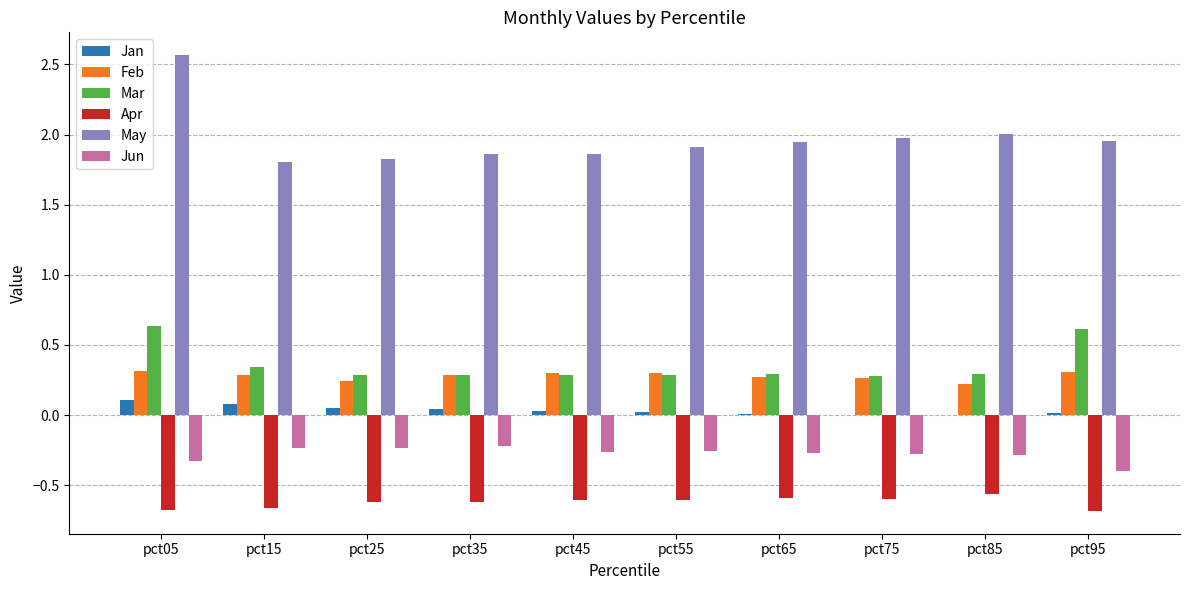

Which series has the largest total across all categories?

May